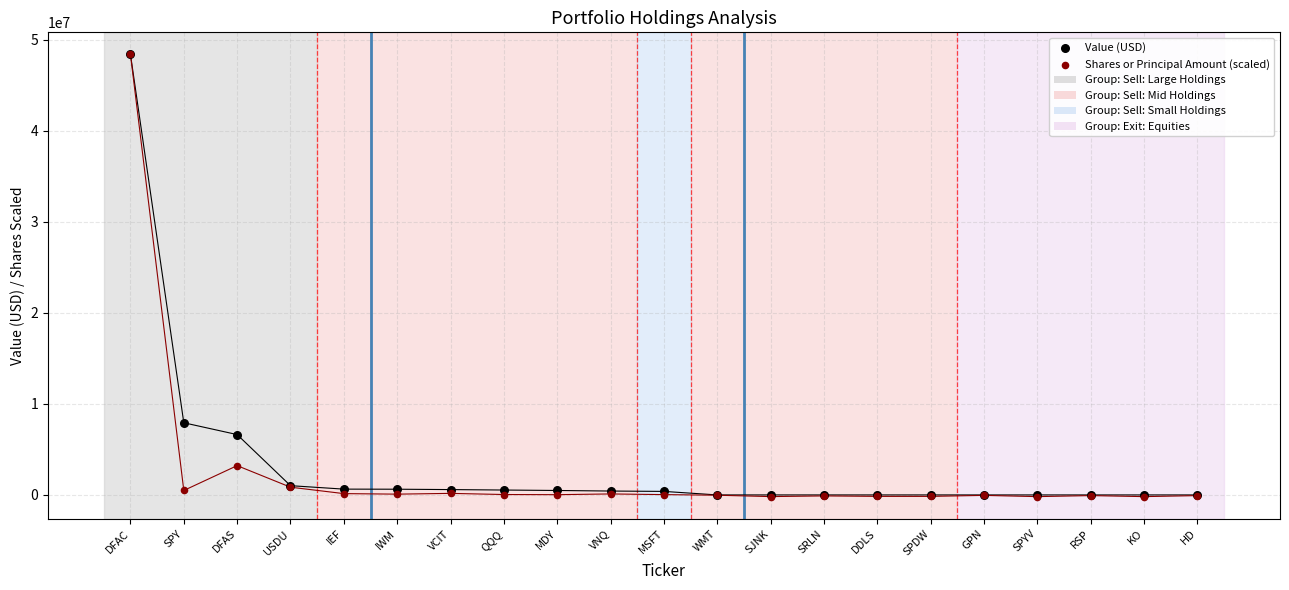

In the Shares or Principal Amount (scaled) series, what Y value is closest to 24110115?

3219382.4